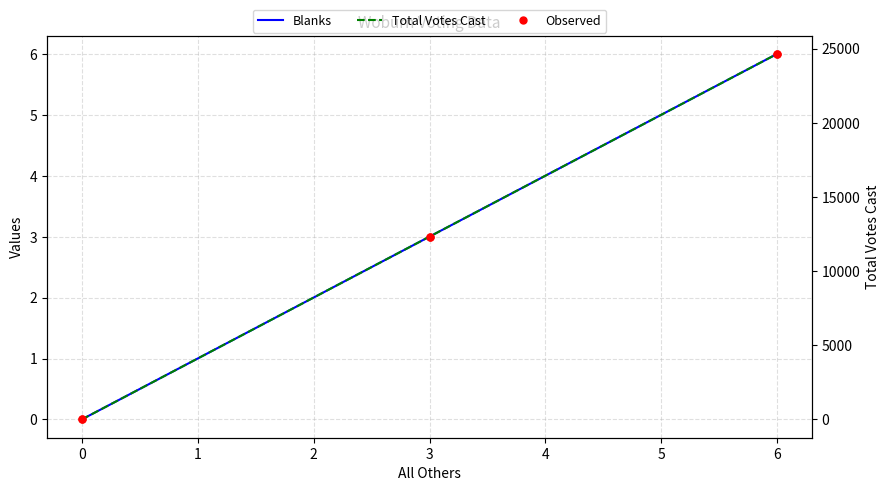

Reading left to right, transcribe all the data shown in this chart.

Blanks: 0	3	6
Blanks Observed: 0	3	6
Total Votes Cast: 0	12323	24646
Total Observed: 0	12323	24646